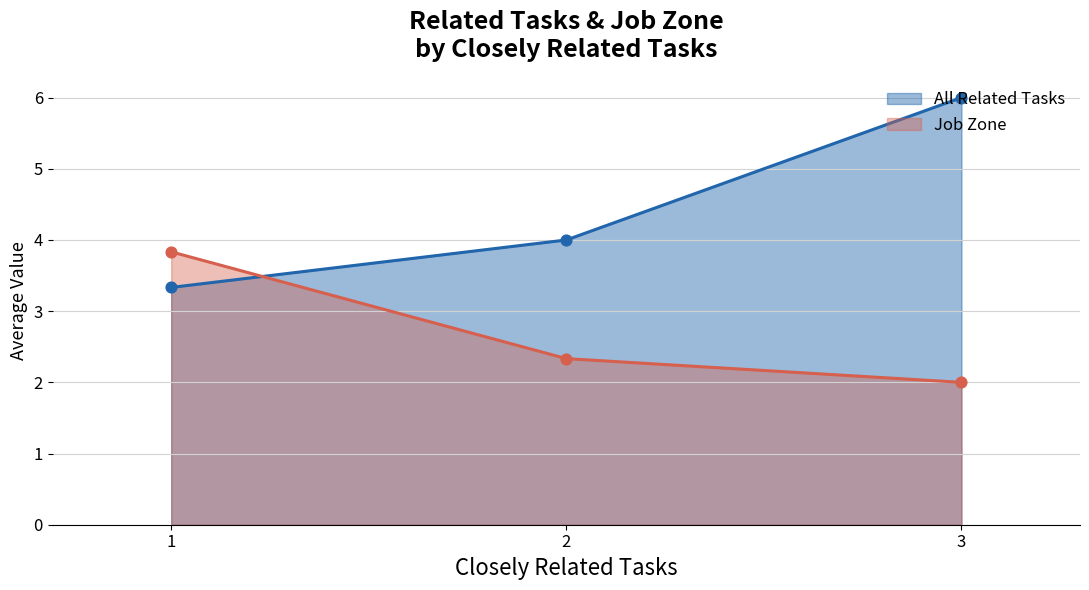

What is the change in value from 1 to 3?

-1.8